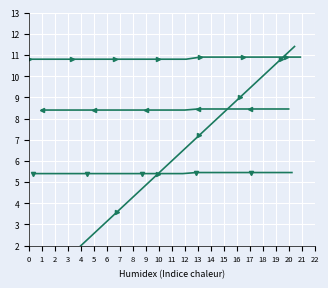

How many times do Temperature (C) and Minute (scaled) cross each other?

1